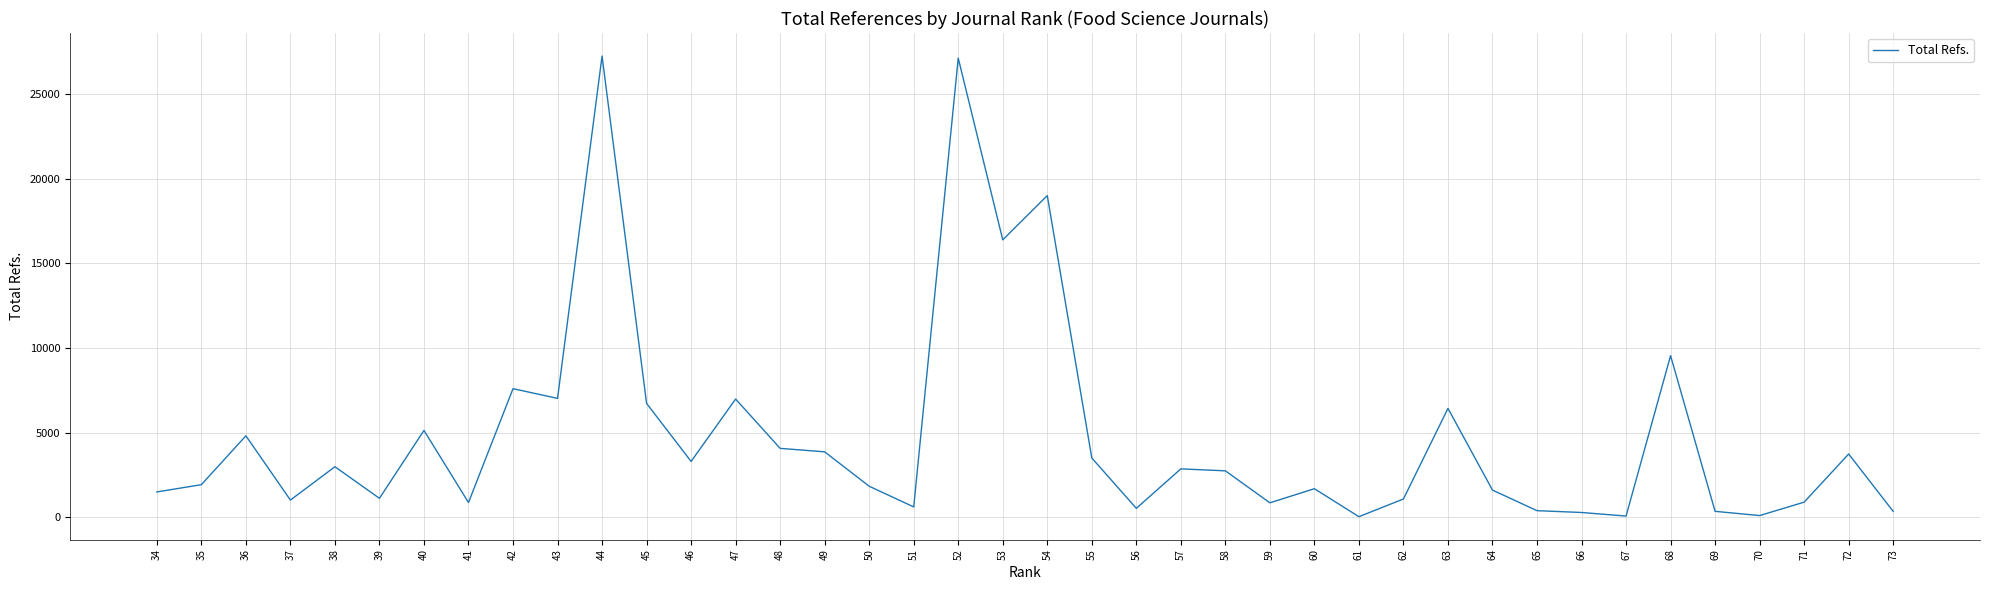

Which category has the lowest value across all series?

61